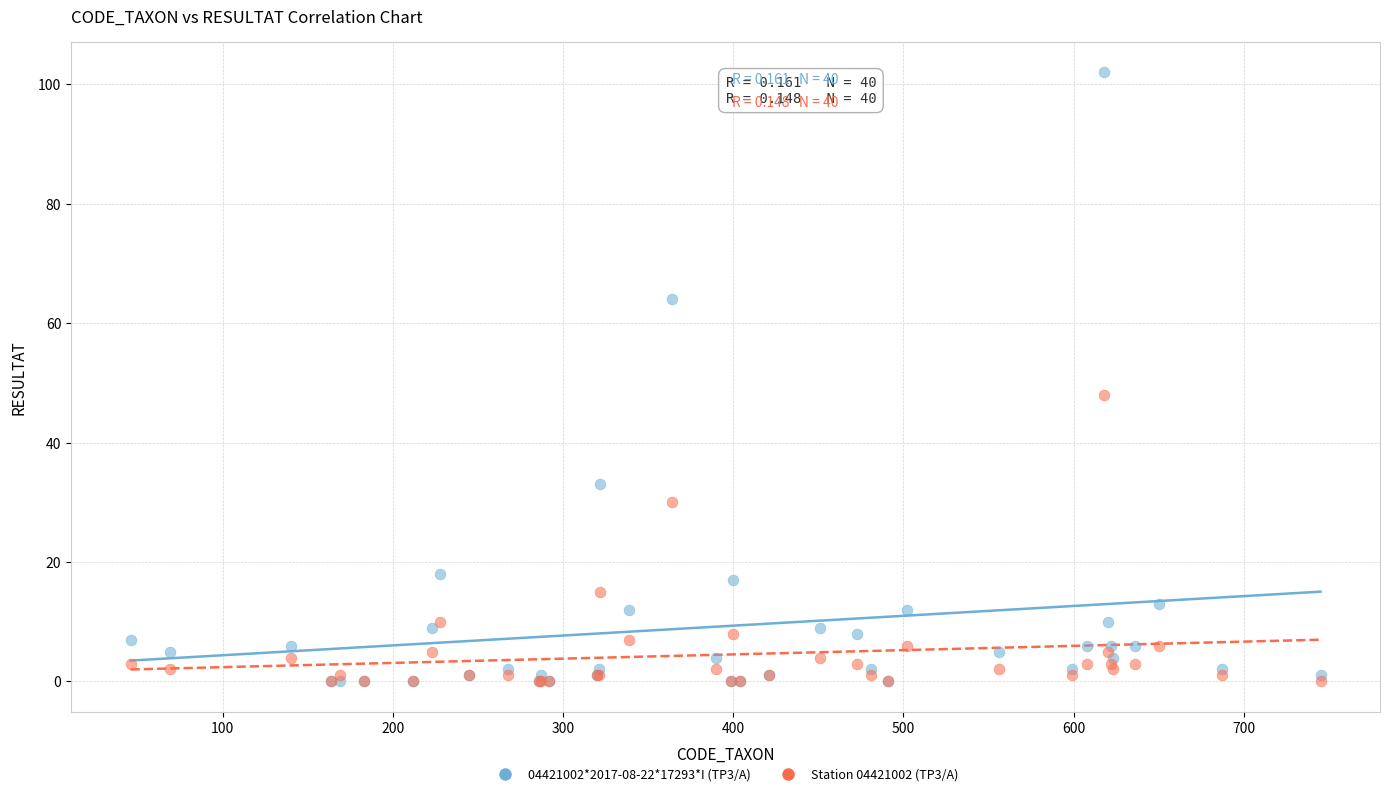

Across all series, what Y value is closest to 51?

48